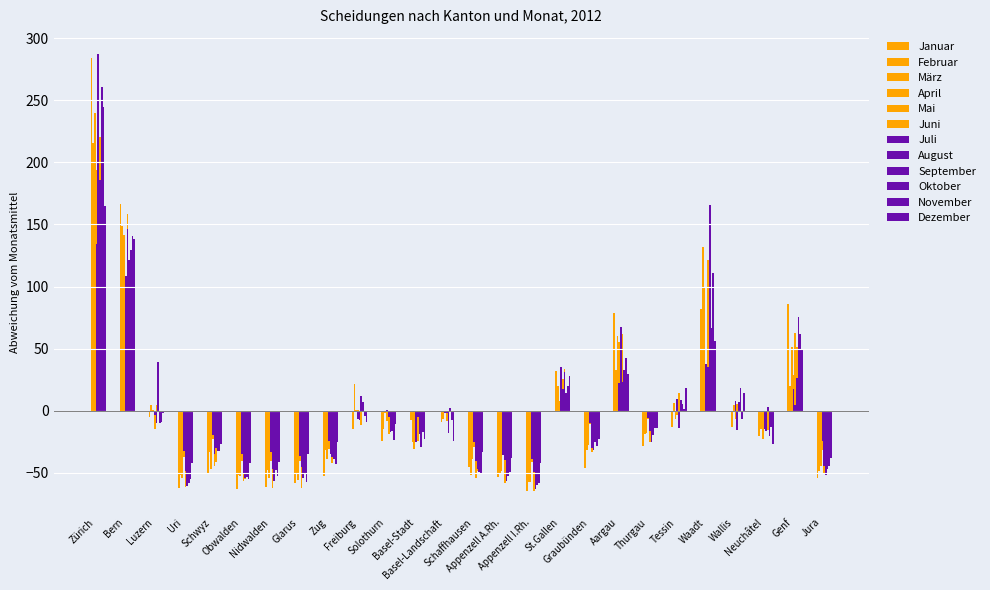

Which series changed the most between Bern and St.Gallen?

Januar